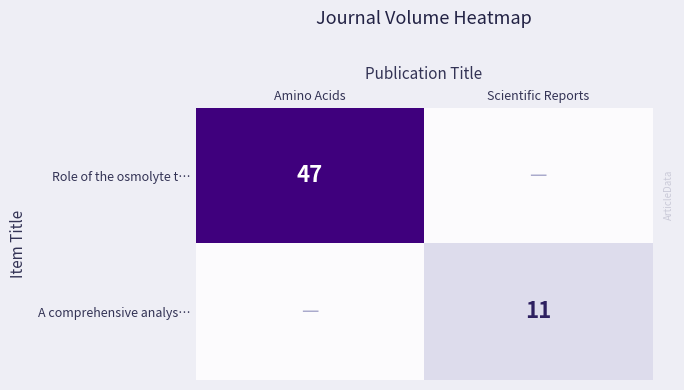

Is it true that Role of the osmolyte t… equals 30 at Amino Acids?

False